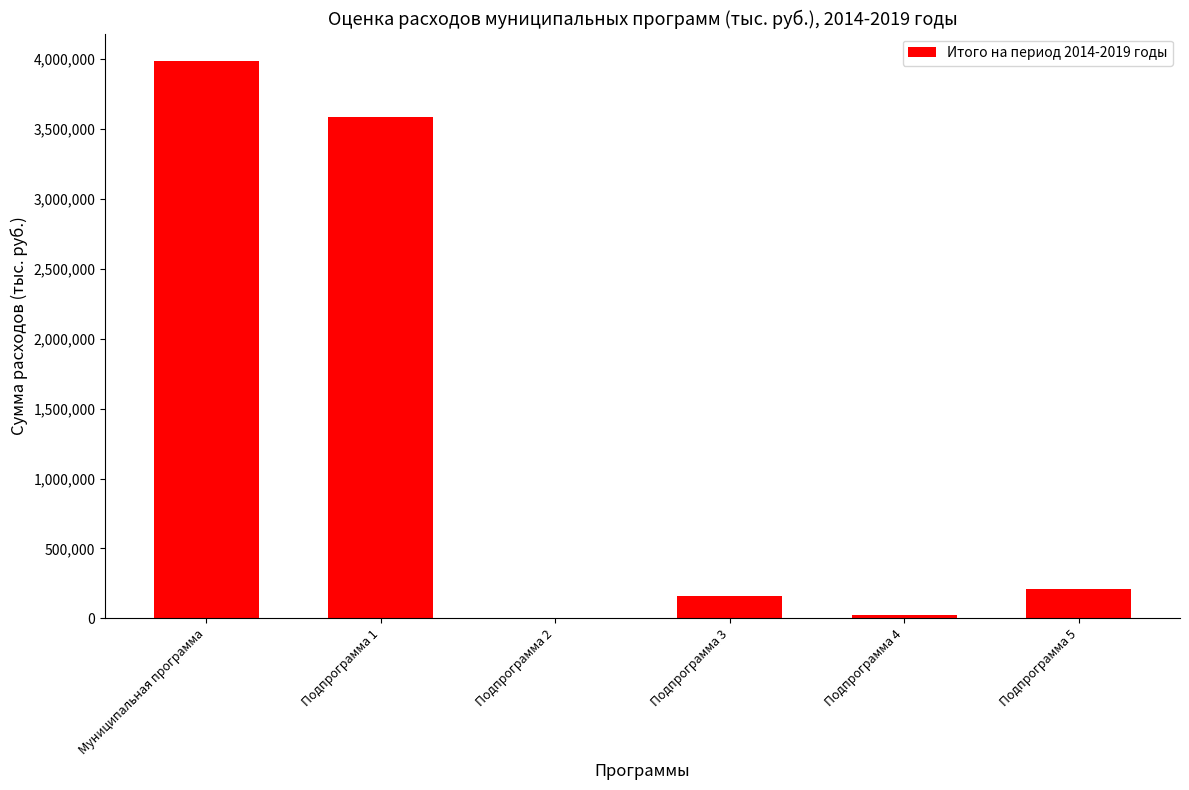

How many distinct data groups are displayed?

1